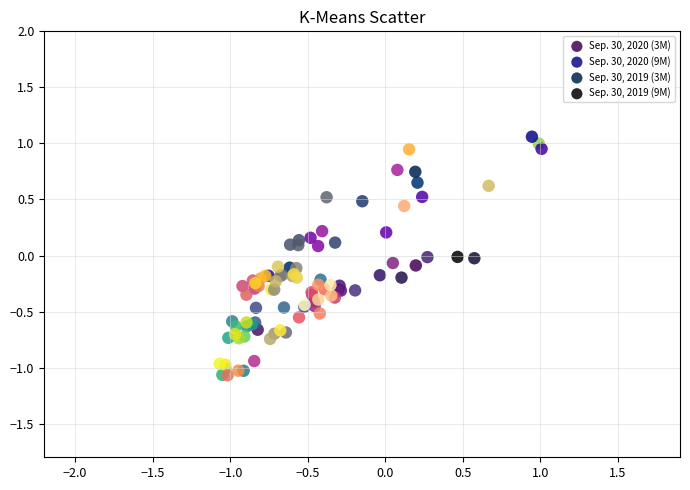

What are all the series names shown in the legend?

Sep. 30, 2020 (3M), Sep. 30, 2020 (9M), Sep. 30, 2019 (3M), Sep. 30, 2019 (9M)